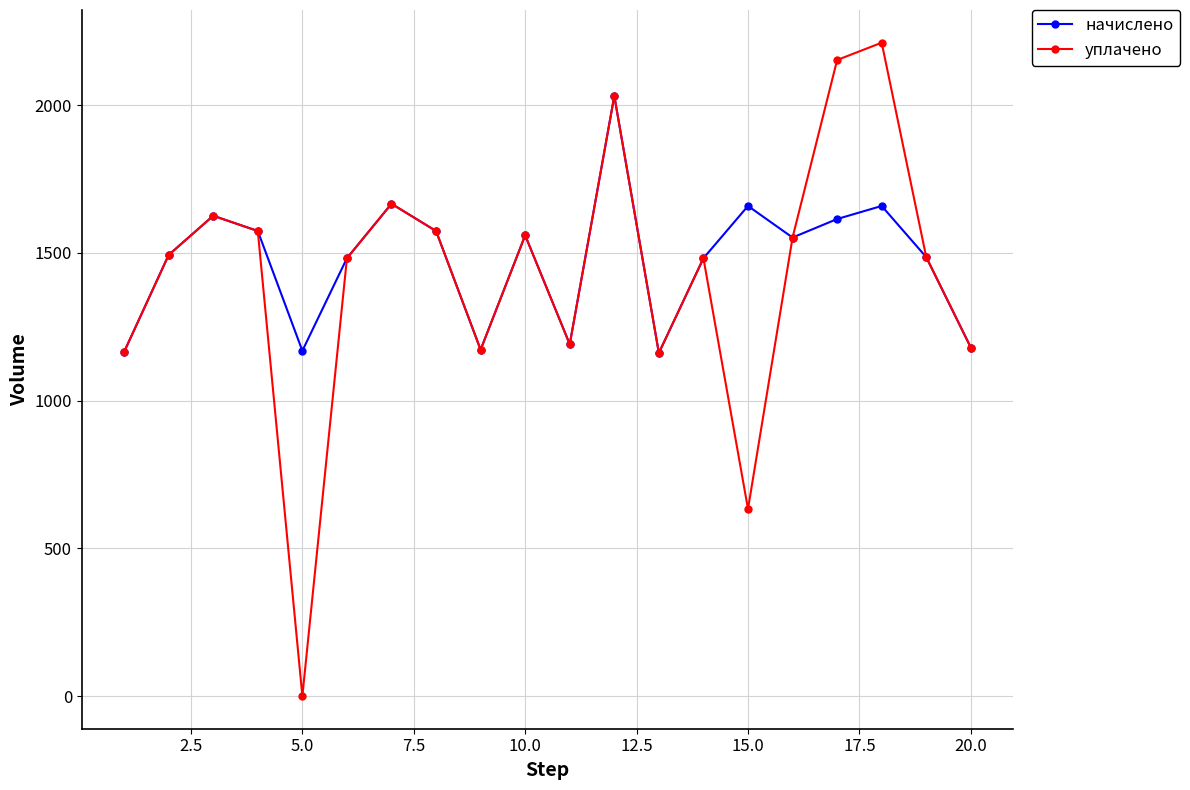

True or false: начислено has more than 0 points higher than both neighbors.

True